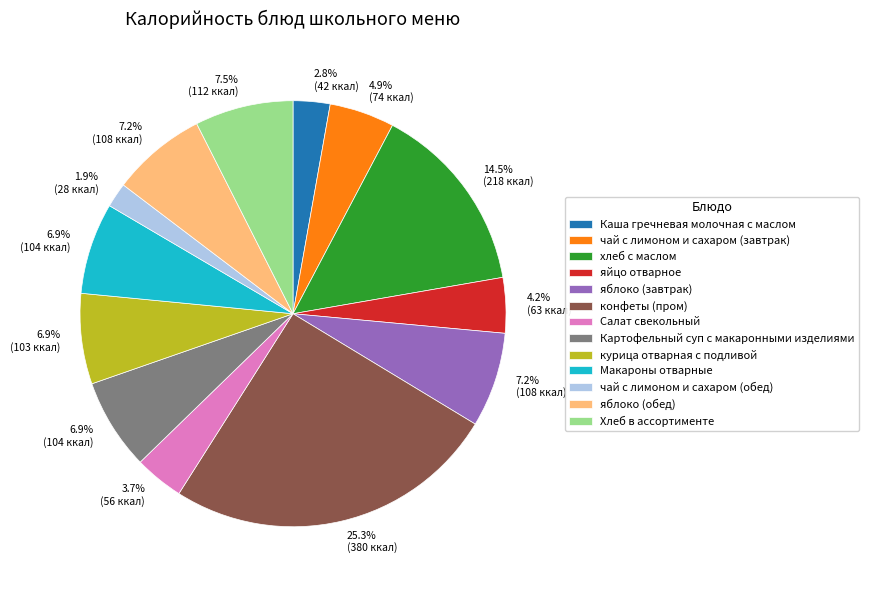

To the nearest percent, what is the combined percentage of Салат свекольный and хлеб с маслом?

18%